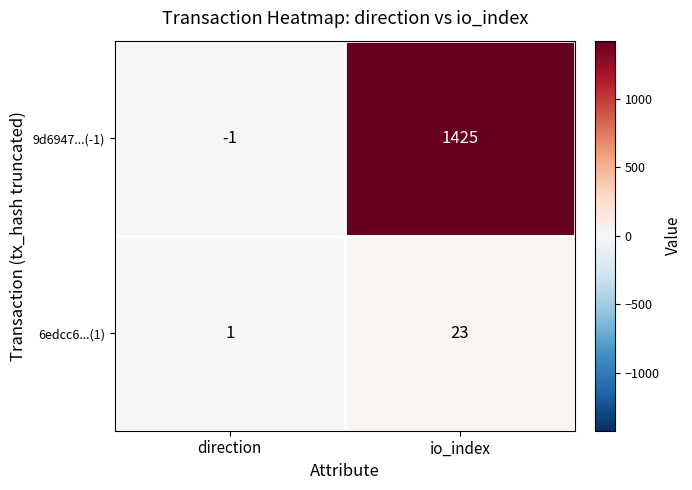

What is the average value of the 9d6947...(-1) series?

712